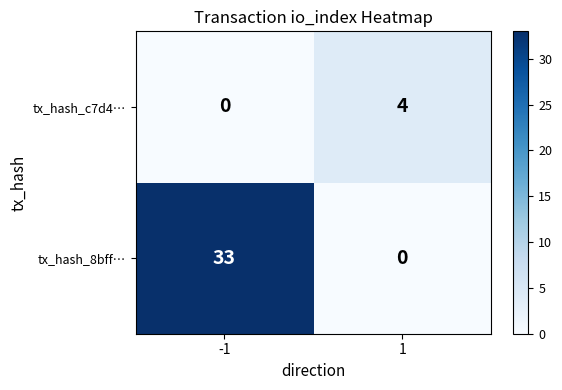

How many series are shown in this chart?

2